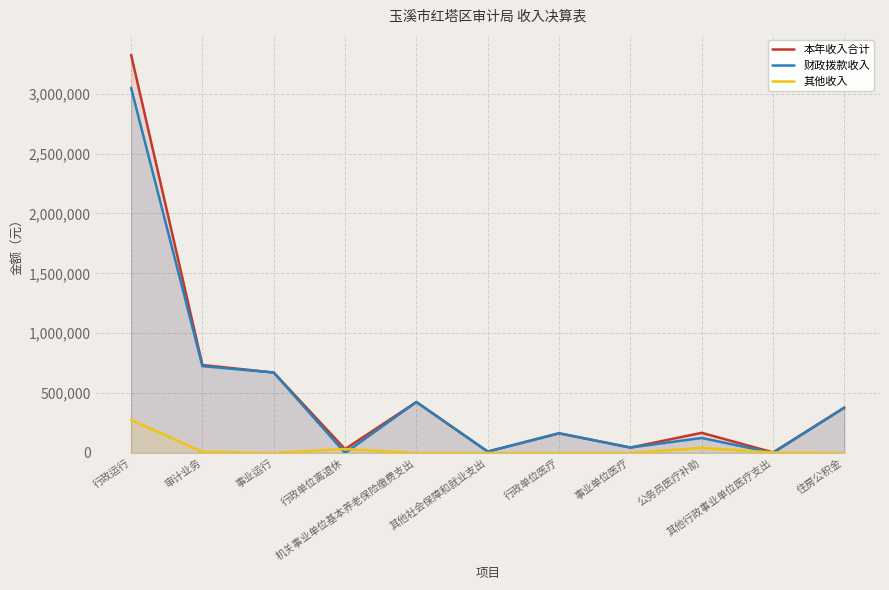

What is the spread (max minus min) of values at 审计业务?

724963.8